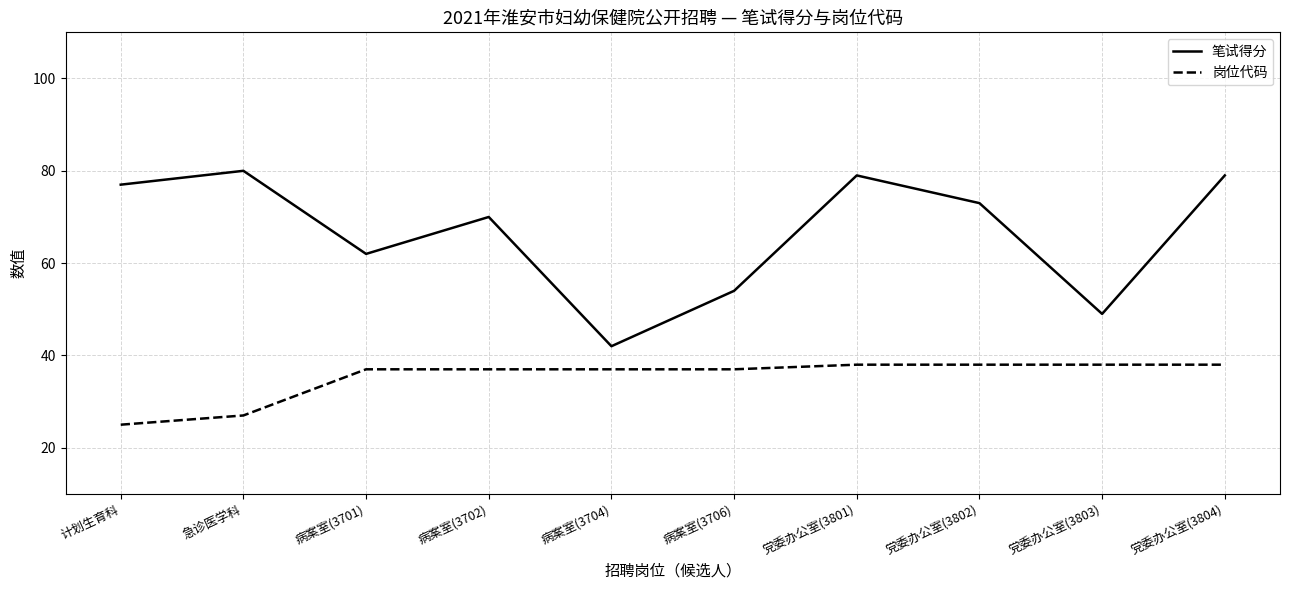

Rank the series by their average value, from highest to lowest.

笔试得分, 岗位代码